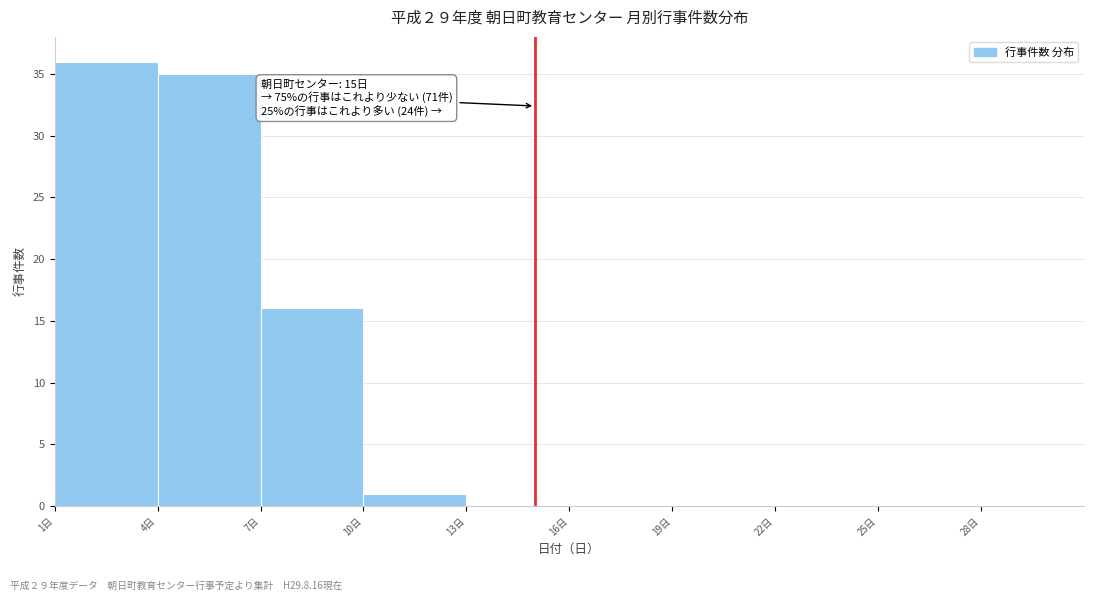

Which range on the x-axis has the tallest bar?

1 to 4